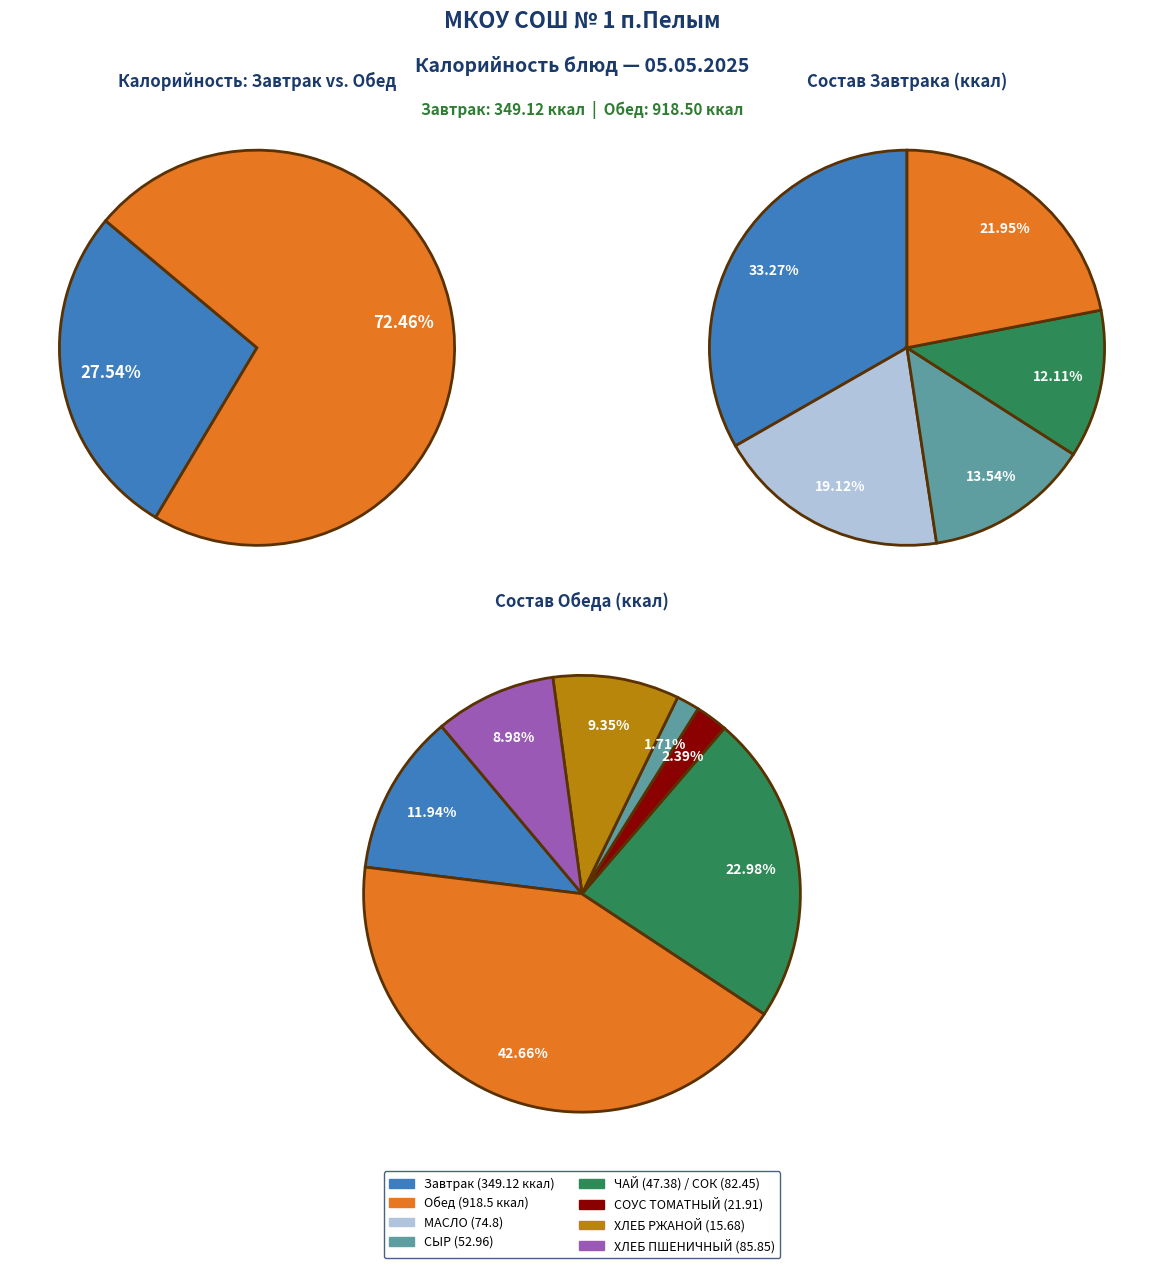

Is the sum of СУП КАРТОФЕЛЬНЫЙ С РЫБОЙ and ХЛЕБ ПШЕНИЧНЫЙ (Обед) greater than half?

No